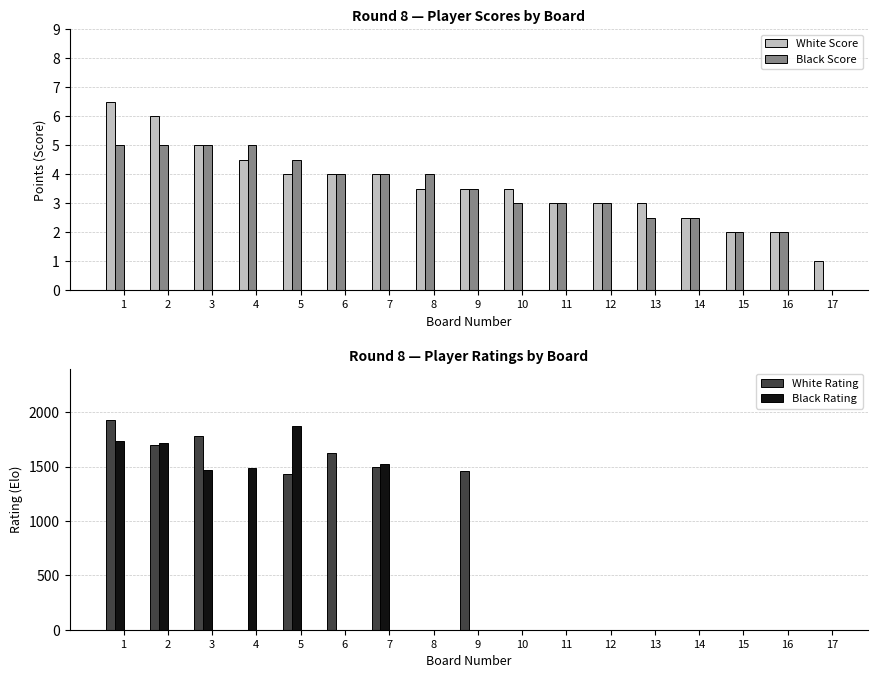

How many values in Black Score are above zero?

16